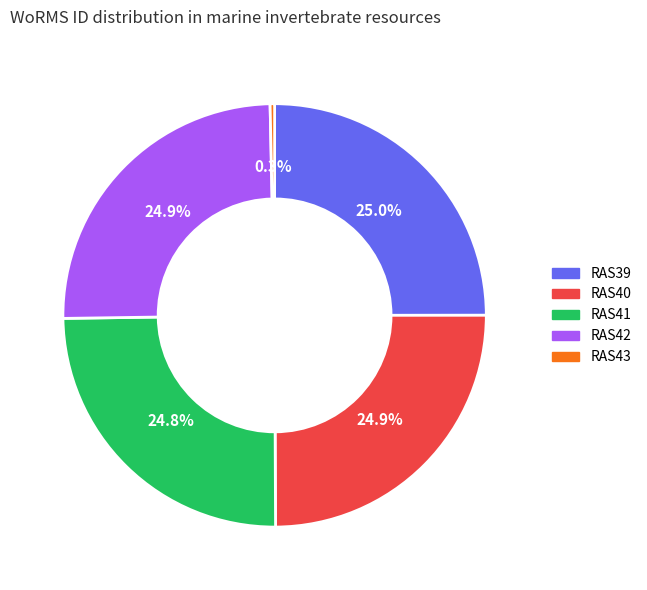

What is the smallest slice in the pie chart?

RAS43